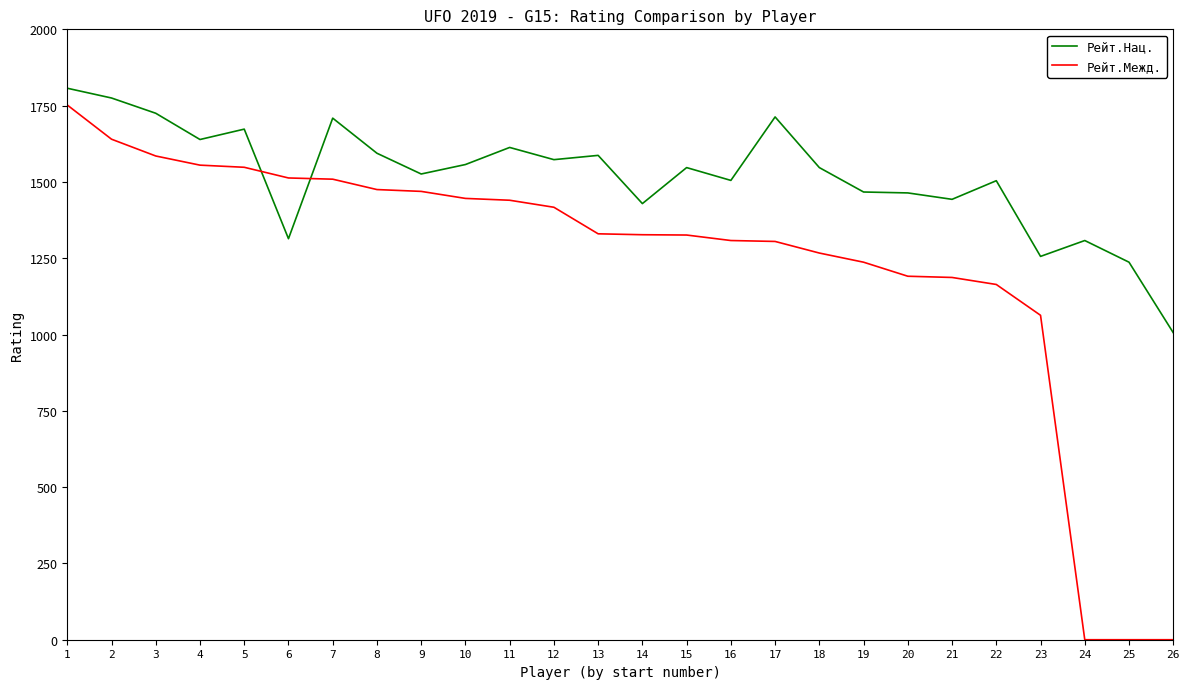

What is the approximate value of Рейт.Межд. at 16?

1308